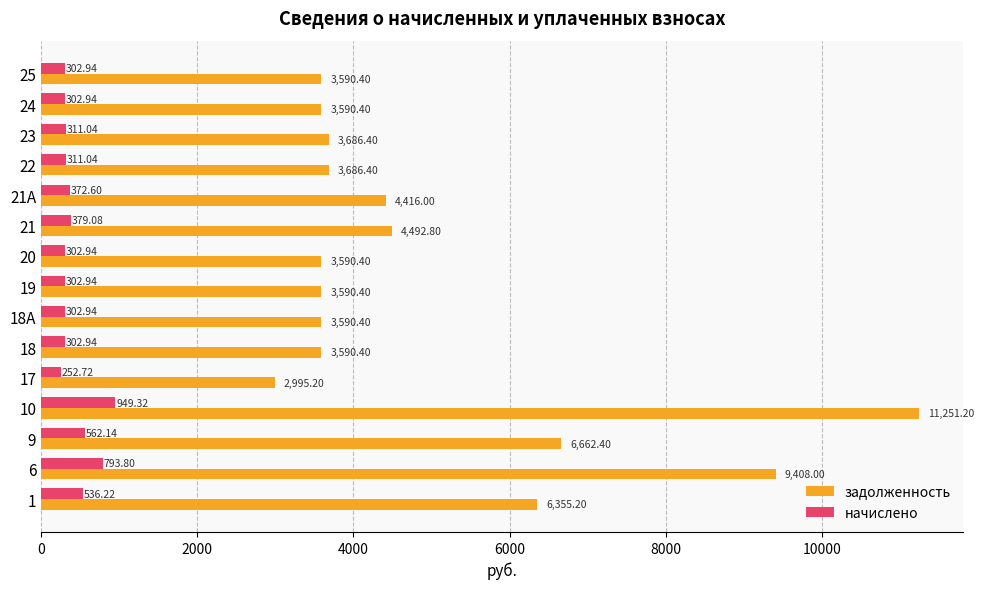

How many data points in задолженность are above 3686?

8